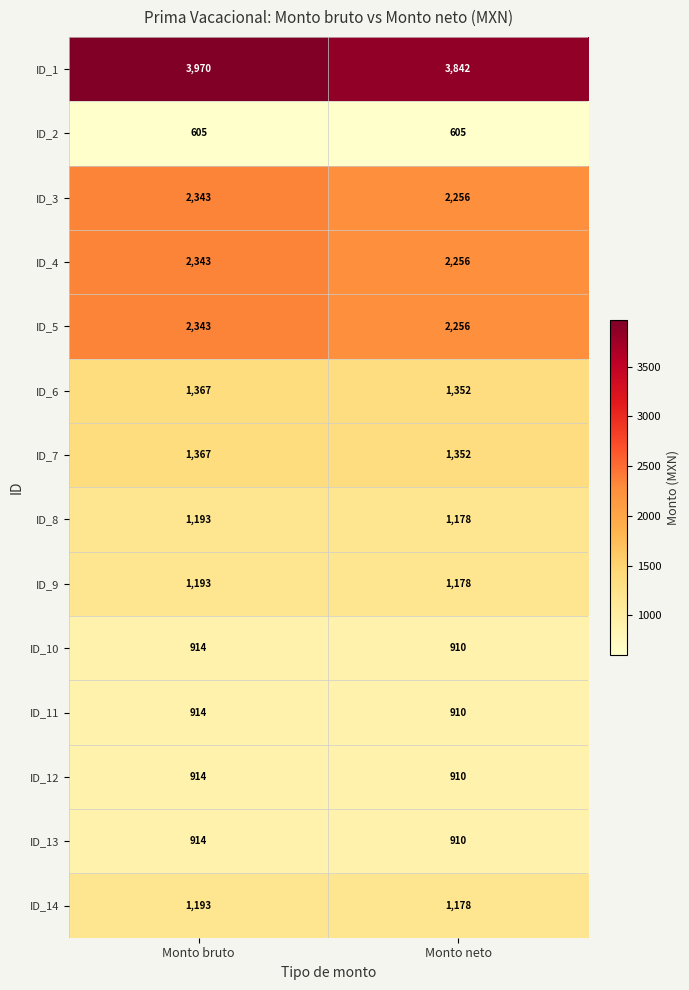

Where is ID_5 nearest to the value 2299?

Monto neto